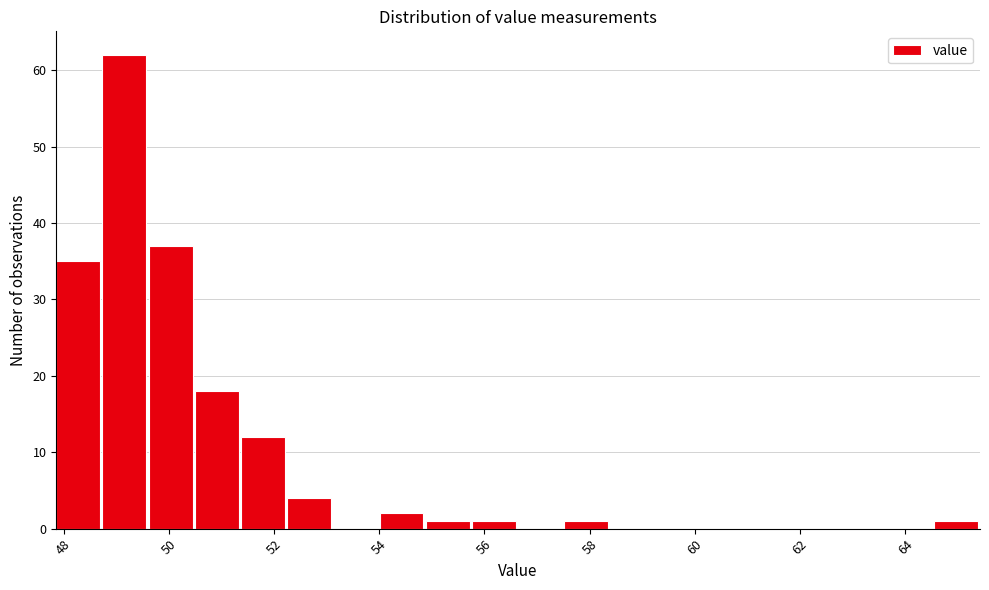

Reading left to right, list every bar in this chart as the range it spans on the x-axis followed by its height. Neither the bar edges nor the heights are printed on the chart, so give them approximately, as read against the axes.

47.8 to 48.8: 35
48.8 to 49.6: 62
49.6 to 50.4: 37
50.4 to 51.4: 18
51.4 to 52.2: 12
52.2 to 53.2: 4
53.2 to 54.0: 0
54.0 to 54.8: 2
54.8 to 55.8: 1
55.8 to 56.6: 1
56.6 to 57.6: 0
57.6 to 58.4: 1
58.4 to 59.2: 0
59.2 to 60.2: 0
60.2 to 61.0: 0
61.0 to 62.0: 0
62.0 to 62.8: 0
62.8 to 63.6: 0
63.6 to 64.6: 0
64.6 to 65.4: 1